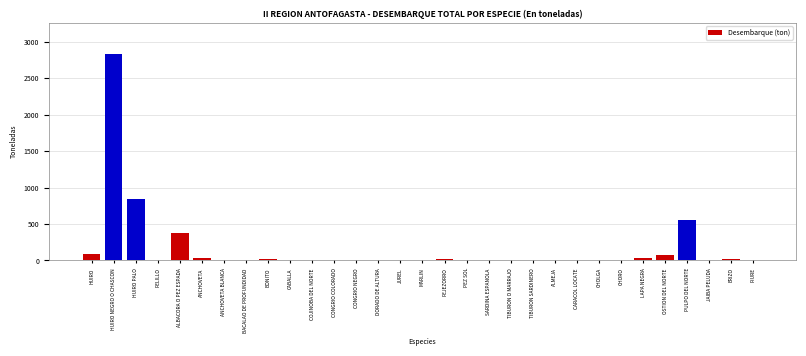

Where is the data nearest to the value 1418?

HUIRO PALO